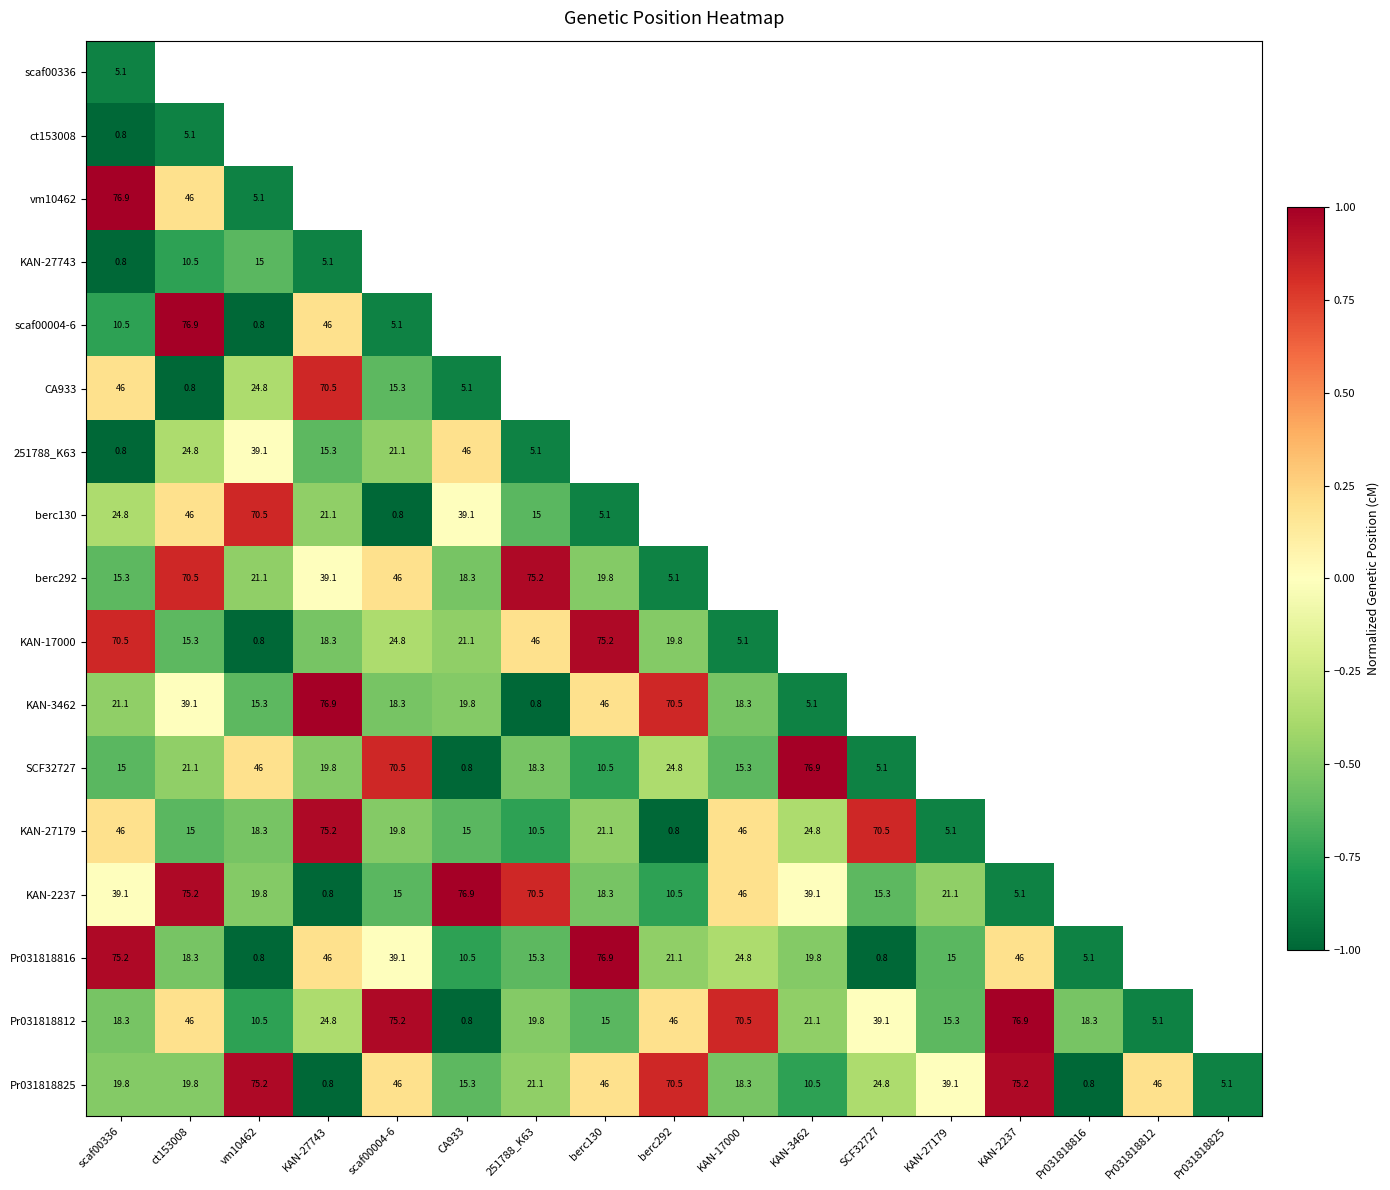

At how many categories does at least one series exceed 0?

15